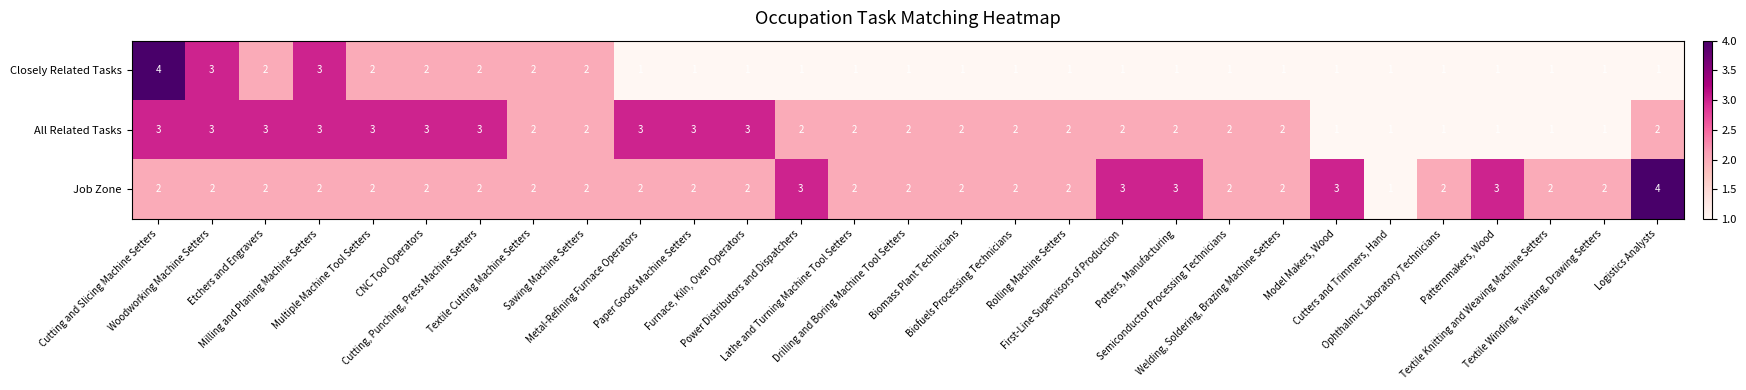

What is the sum of all Closely Related Tasks values?

42